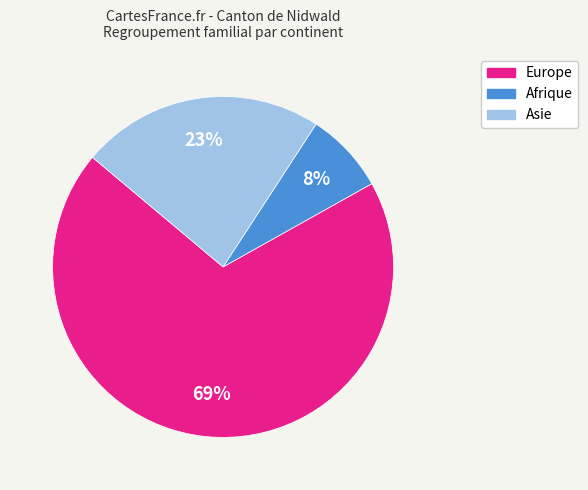

Do Asie and Afrique together represent more than half of the pie?

No